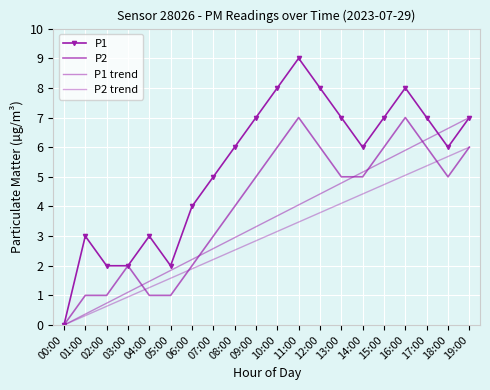

Reading right to left, what are all the values shown in this chart?

P1: 19:00=7.0	18:00=6.0	17:00=7.0	16:00=8.0	15:00=7.0	14:00=6.0	13:00=7.0	12:00=8.0	11:00=9.0	10:00=8.0	09:00=7.0	08:00=6.0	07:00=5.0	06:00=4.0	05:00=2.0	04:00=3.0	03:00=2.0	02:00=2.0	01:00=3.0	00:00=0.0
P2: 19:00=6.0	18:00=5.0	17:00=6.0	16:00=7.0	15:00=6.0	14:00=5.0	13:00=5.0	12:00=6.0	11:00=7.0	10:00=6.0	09:00=5.0	08:00=4.0	07:00=3.0	06:00=2.0	05:00=1.0	04:00=1.0	03:00=2.0	02:00=1.0	01:00=1.0	00:00=0.0
P1 trend: 19:00=7.0	18:00=6.6	17:00=6.3	16:00=5.9	15:00=5.5	14:00=5.2	13:00=4.8	12:00=4.4	11:00=4.1	10:00=3.7	09:00=3.3	08:00=2.9	07:00=2.6	06:00=2.2	05:00=1.8	04:00=1.5	03:00=1.1	02:00=0.7	01:00=0.4	00:00=0.0
P2 trend: 19:00=6.0	18:00=5.7	17:00=5.4	16:00=5.1	15:00=4.7	14:00=4.4	13:00=4.1	12:00=3.8	11:00=3.5	10:00=3.2	09:00=2.8	08:00=2.5	07:00=2.2	06:00=1.9	05:00=1.6	04:00=1.3	03:00=0.9	02:00=0.6	01:00=0.3	00:00=0.0